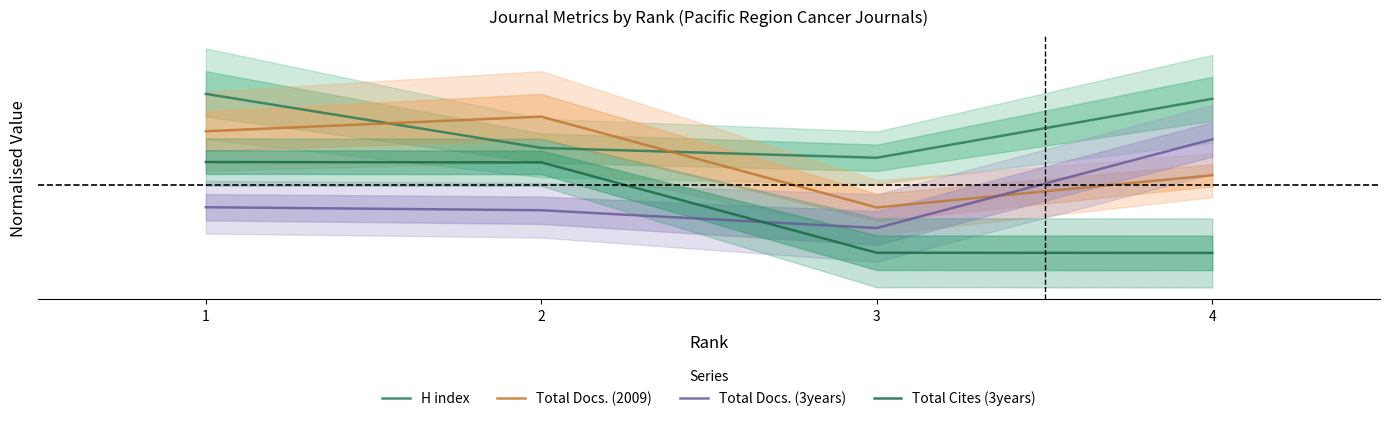

List the labels in order of H index value, smallest first.

3, 2, 4, 1